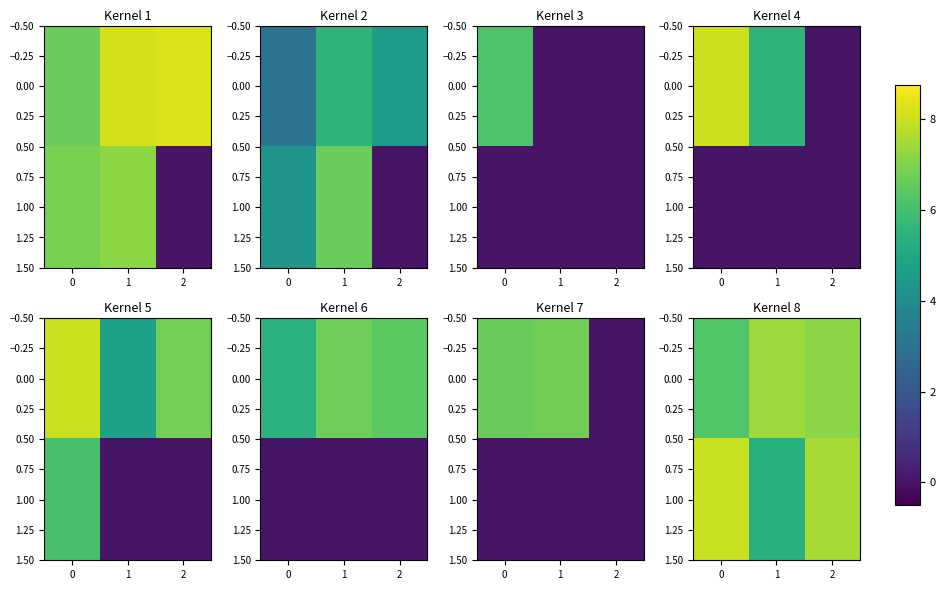

Between 2 and 0, which is larger?

2